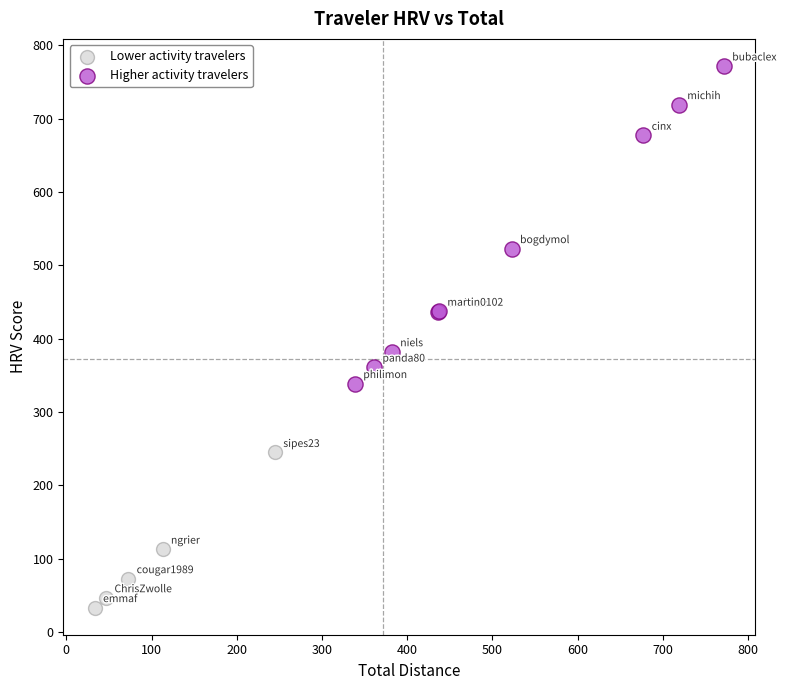

Which series has the widest spread of Y values?

Higher activity travelers